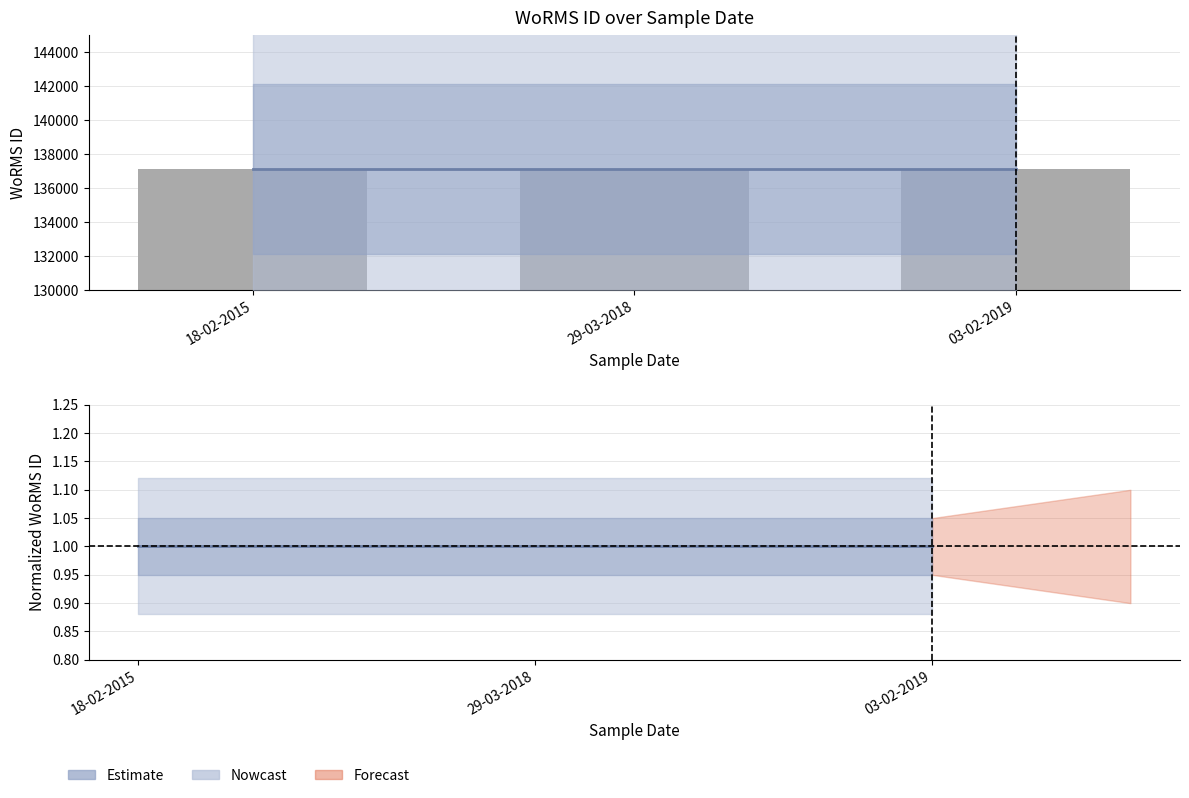

Which category has the lowest value in the Normalized WoRMS ID series?

18-02-2015